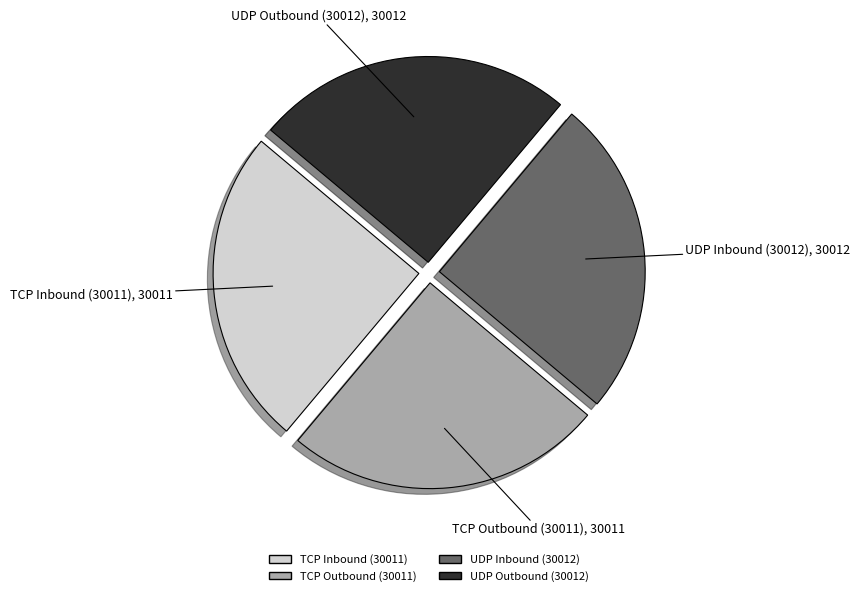

What is the ratio of the value at TCP Inbound (30011) to the value at UDP Inbound (30012)?

1.0